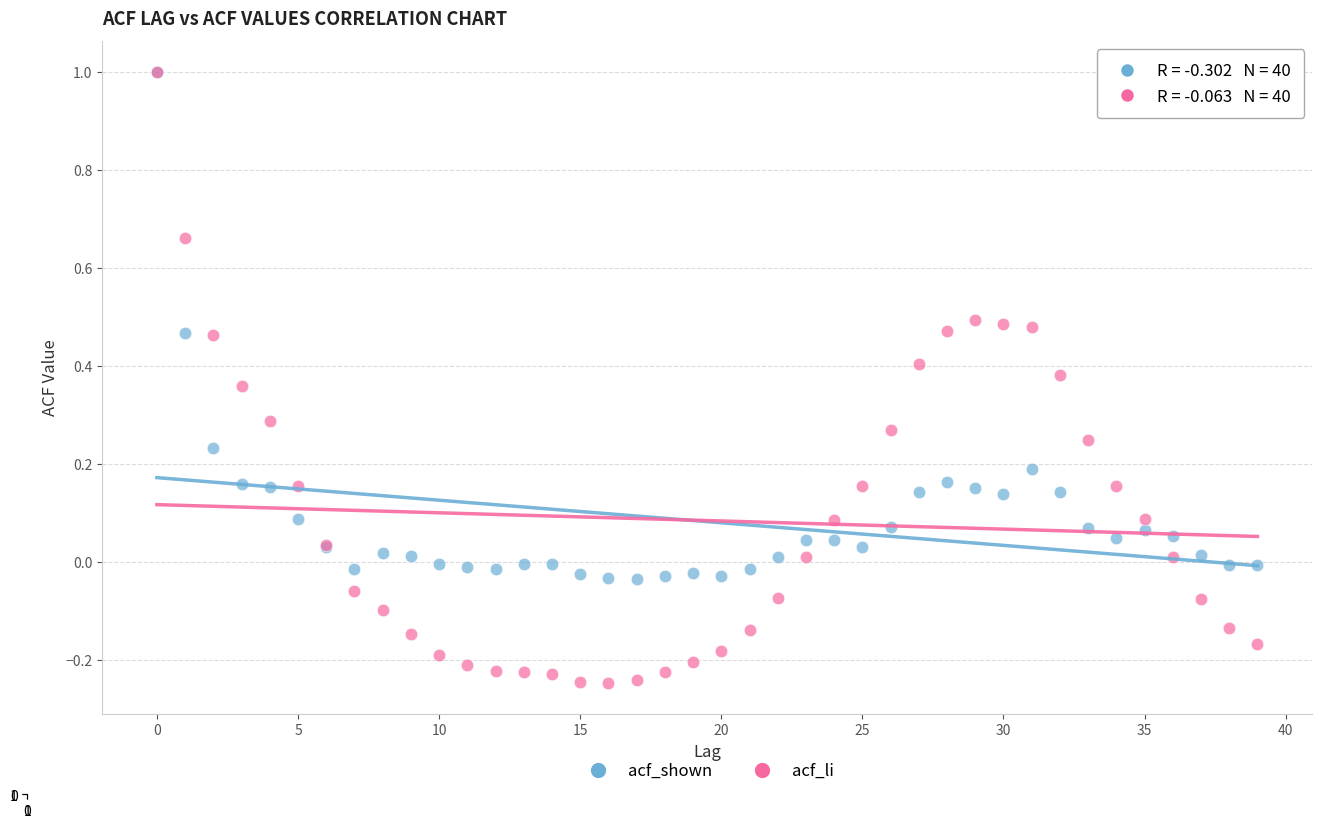

Which series reaches the minimum Y coordinate?

acf_li